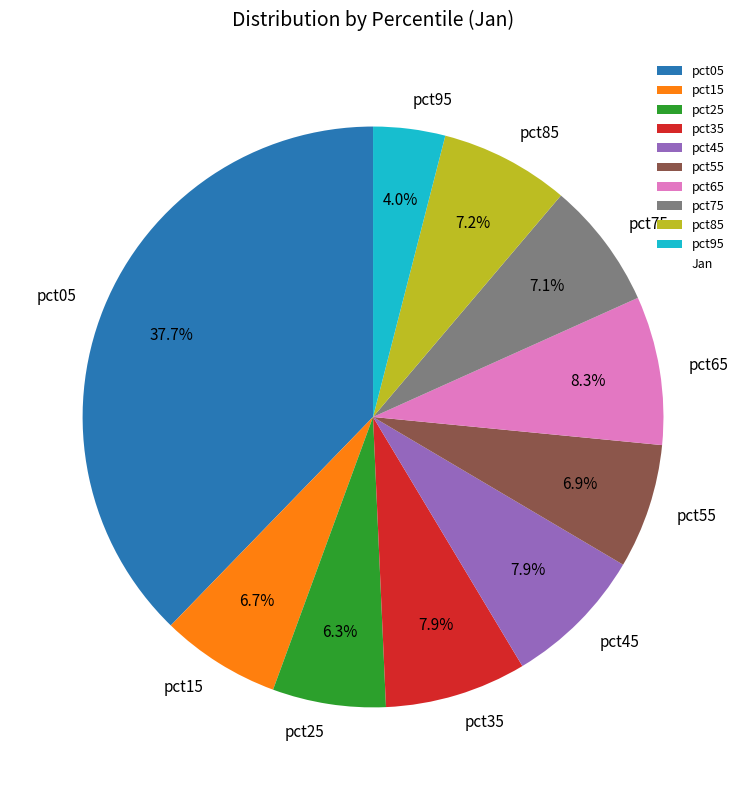

To the nearest percent, what is the combined percentage of pct35 and pct15?

15%